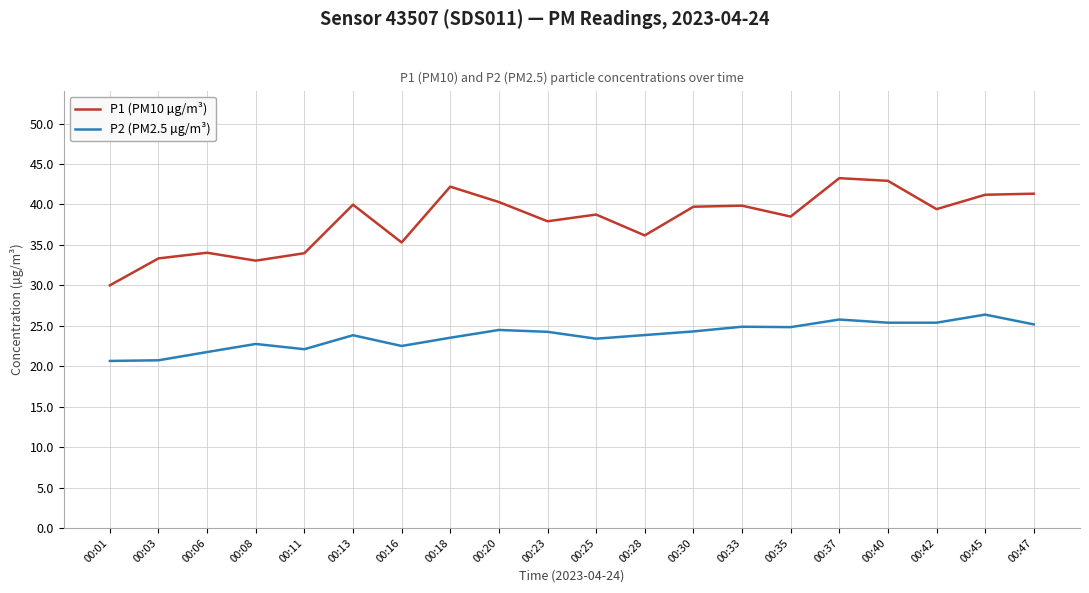

What is the sum of the P2 (PM2.5 µg/m³) values at 00:01 and 00:23?

44.9